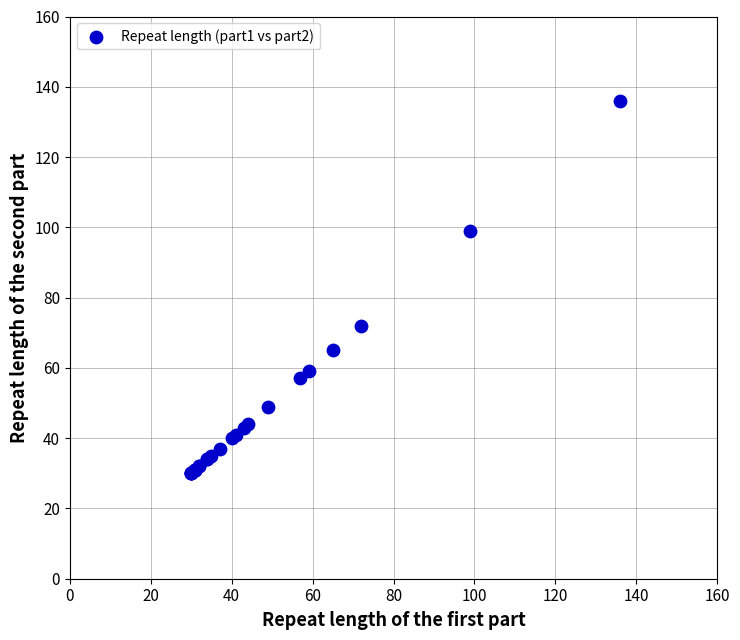

What Y value in the scatter plot is closest to 83?

72